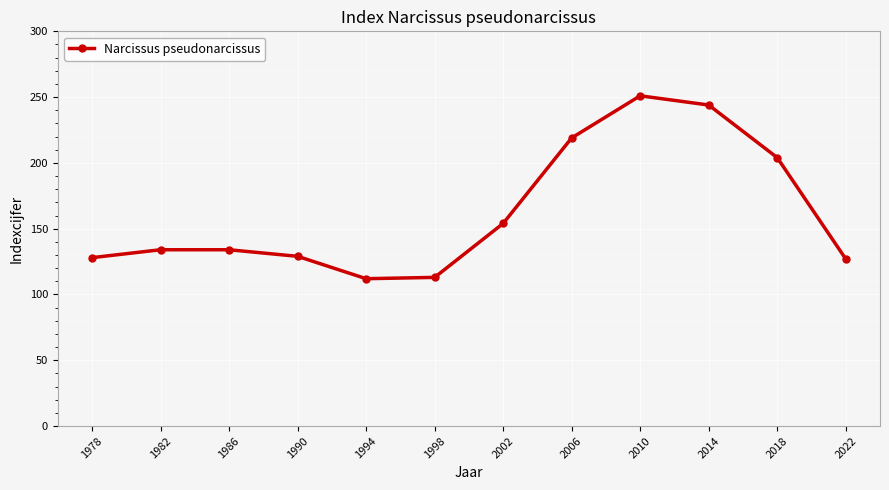

Which has a higher value, 2010 or 1986?

2010